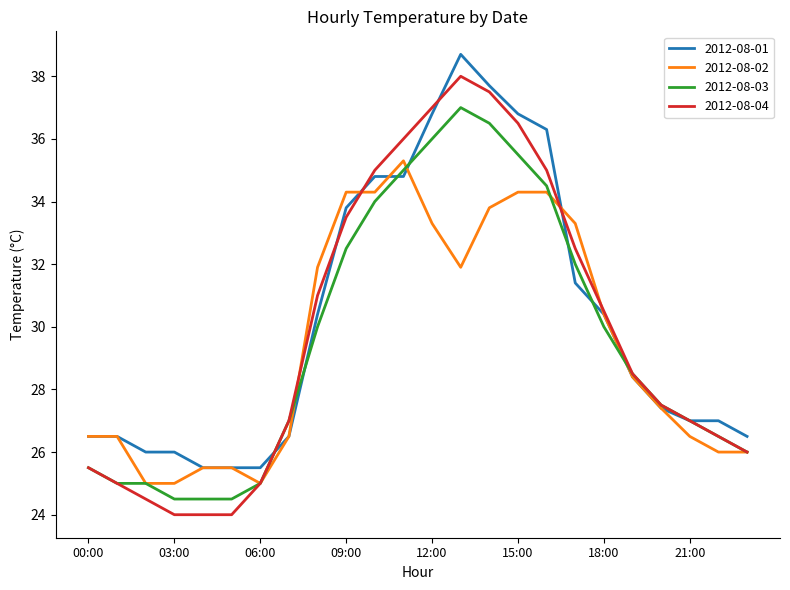

Which series has the largest range (max minus min)?

2012-08-04